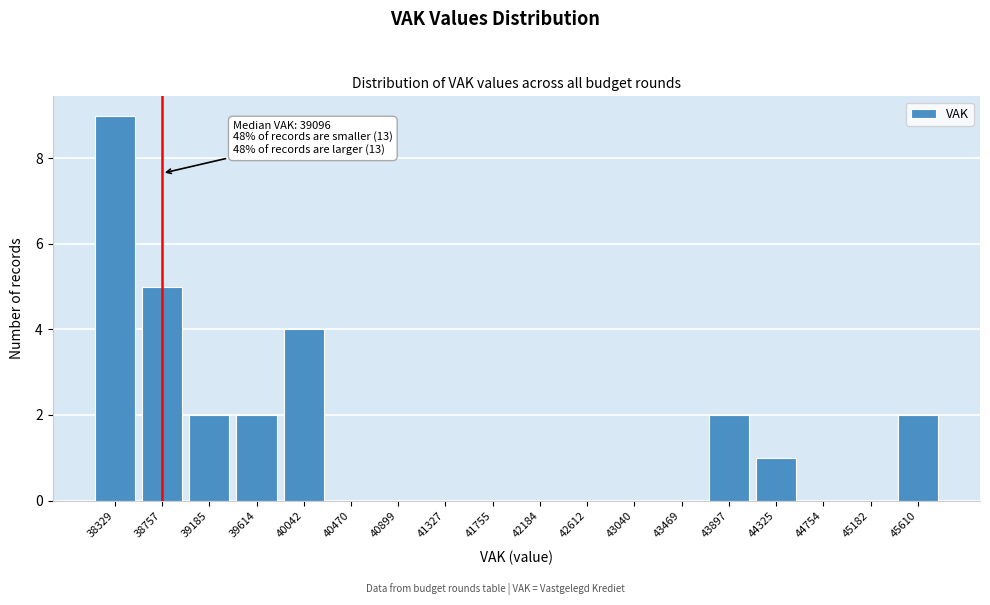

Reading left to right, what are all the values shown in this chart?

38329=9	38757=5	39185=2	39614=2	40042=4	40470=0	40899=0	41327=0	41755=0	42184=0	42612=0	43040=0	43469=0	43897=2	44325=1	44754=0	45182=0	45610=2